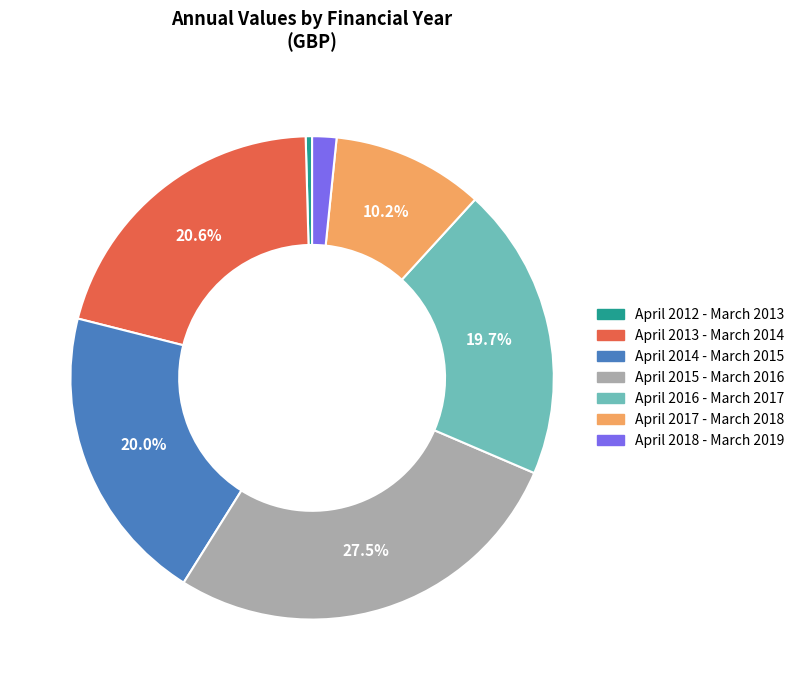

What is the ratio of the value at April 2016 - March 2017 to the value at April 2014 - March 2015?

1.0